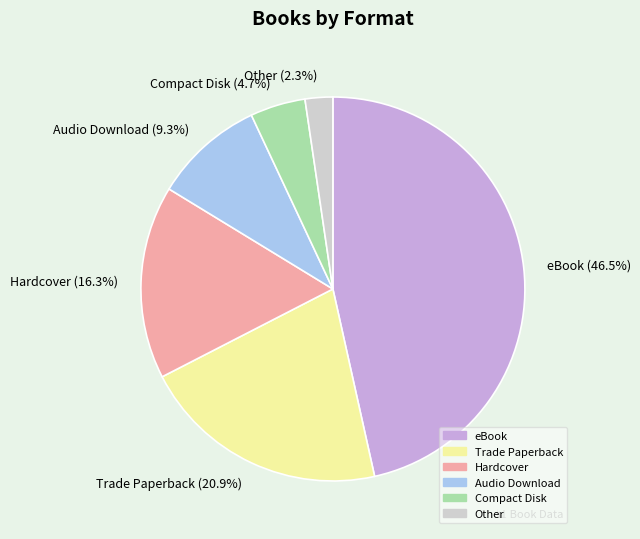

How many segments does this pie chart have?

6